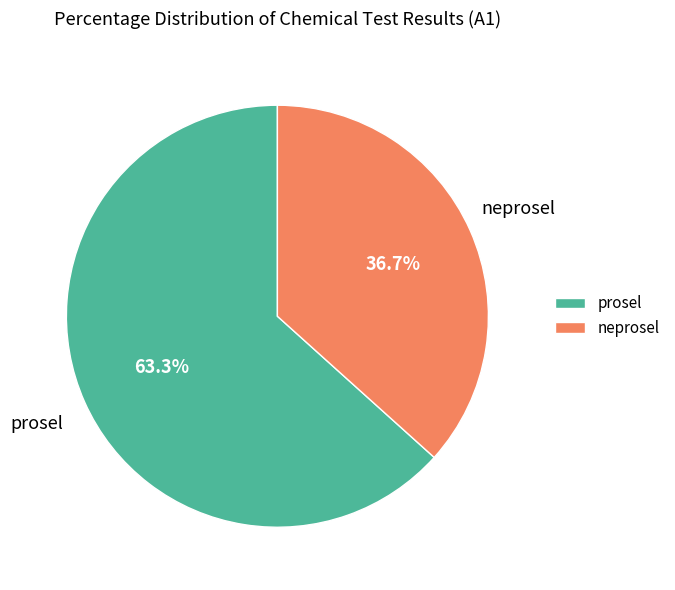

Does neprosel account for over 50% of the chart?

No